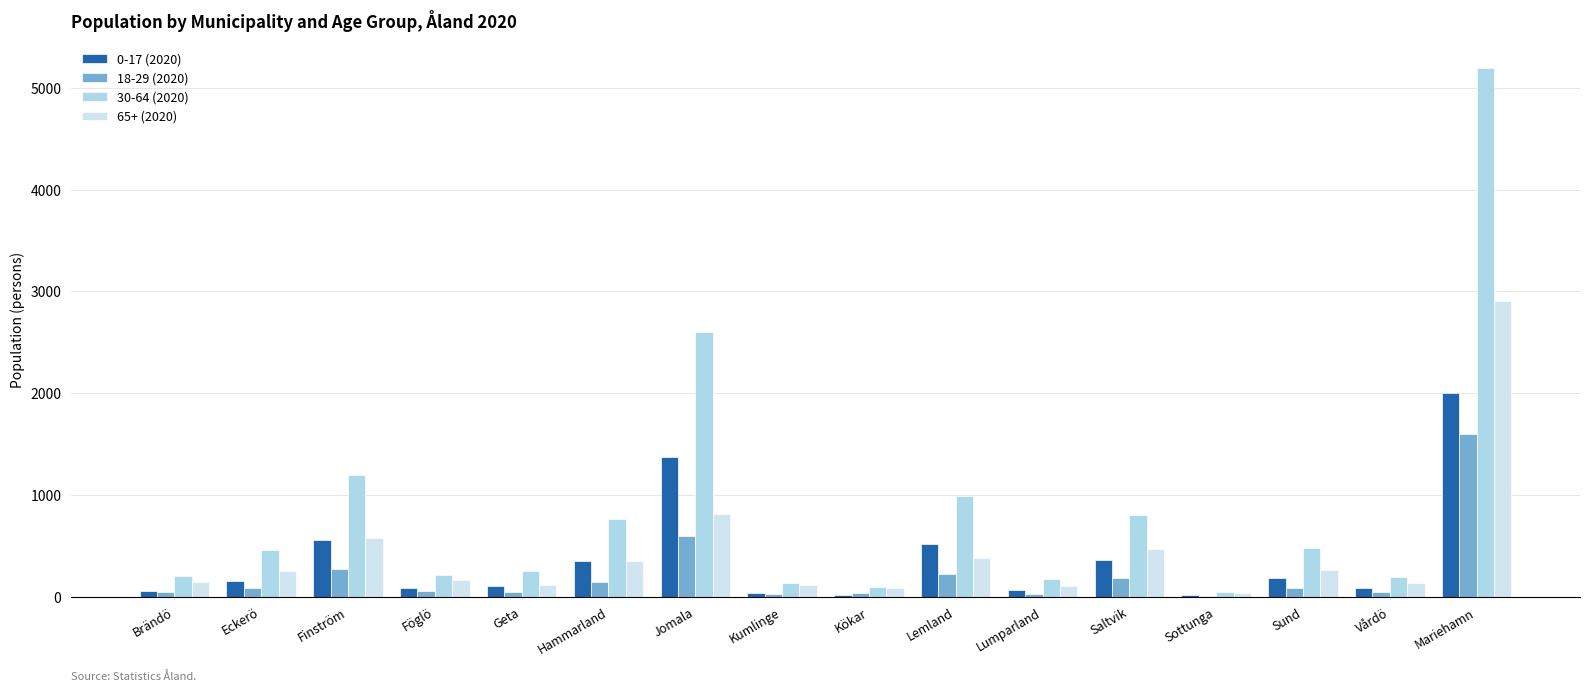

At which label does 30-64 (2020) reach its peak?

Mariehamn